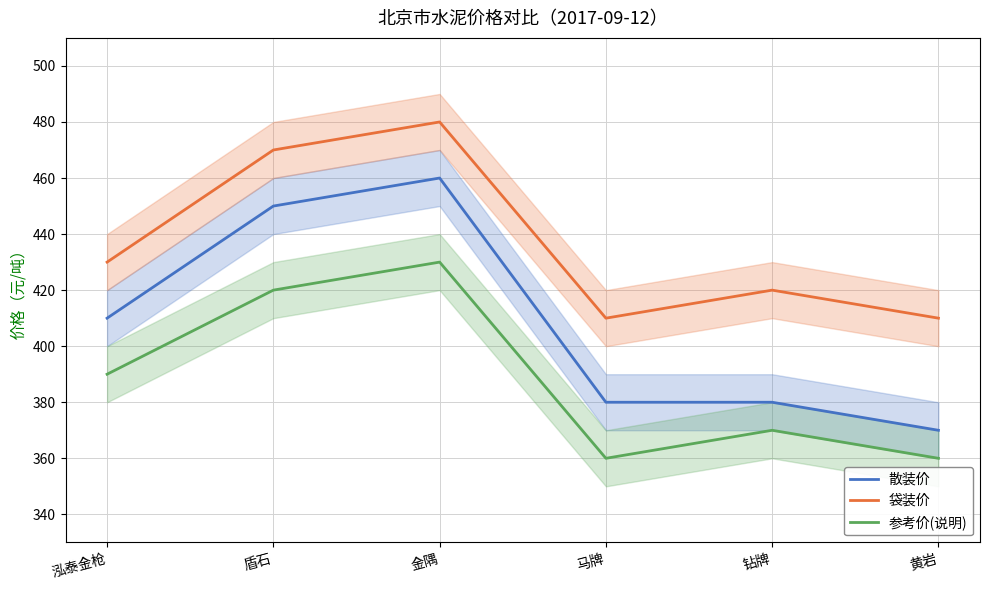

Between 泓泰金枪 and 金隅, which series saw the biggest shift?

散装价